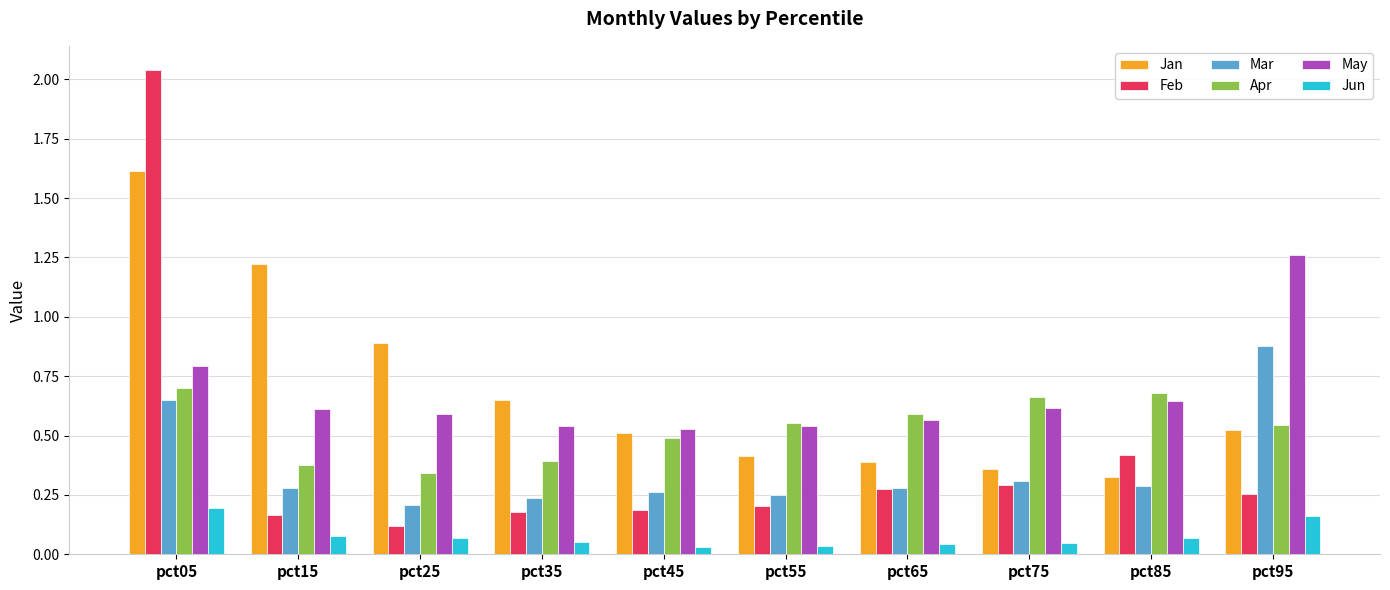

Which category has the lowest value in the Feb series?

pct25